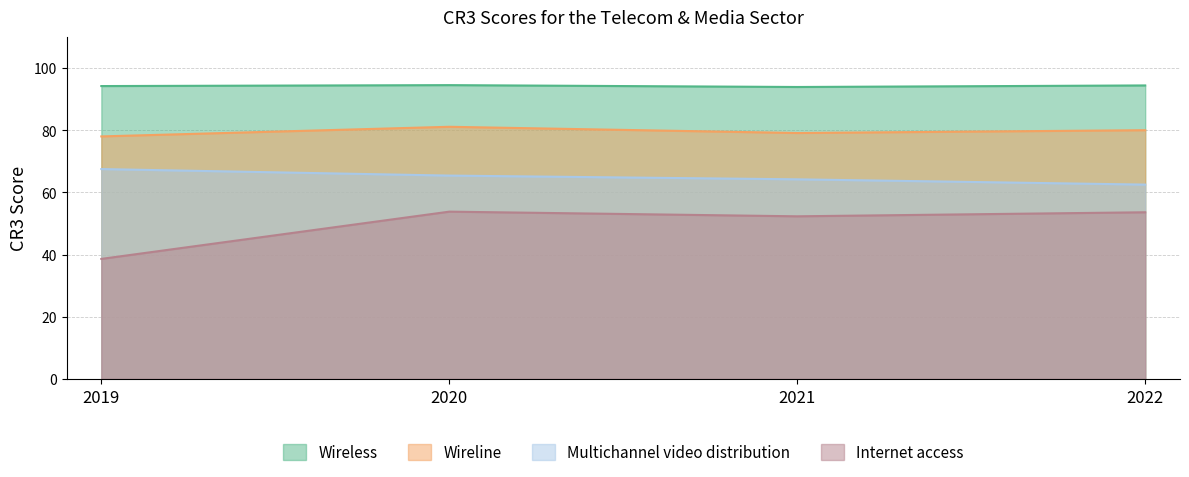

The value of Wireless at 2022 is 94.4. True or false?

True